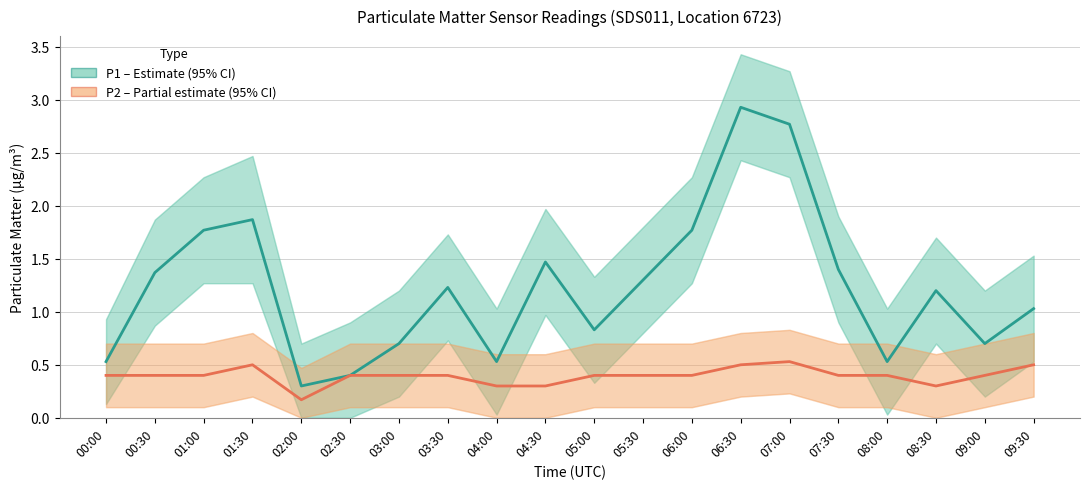

Reading right to left, list all the values displayed in this chart.

P1 (PM2.5 proxy): 1.0	0.7	1.2	0.5	1.4	2.8	2.9	1.8	1.3	0.8	1.5	0.5	1.2	0.7	0.4	0.3	1.9	1.8	1.4	0.5
P2 (PM10 proxy): 0.5	0.4	0.3	0.4	0.4	0.5	0.5	0.4	0.4	0.4	0.3	0.3	0.4	0.4	0.4	0.2	0.5	0.4	0.4	0.4